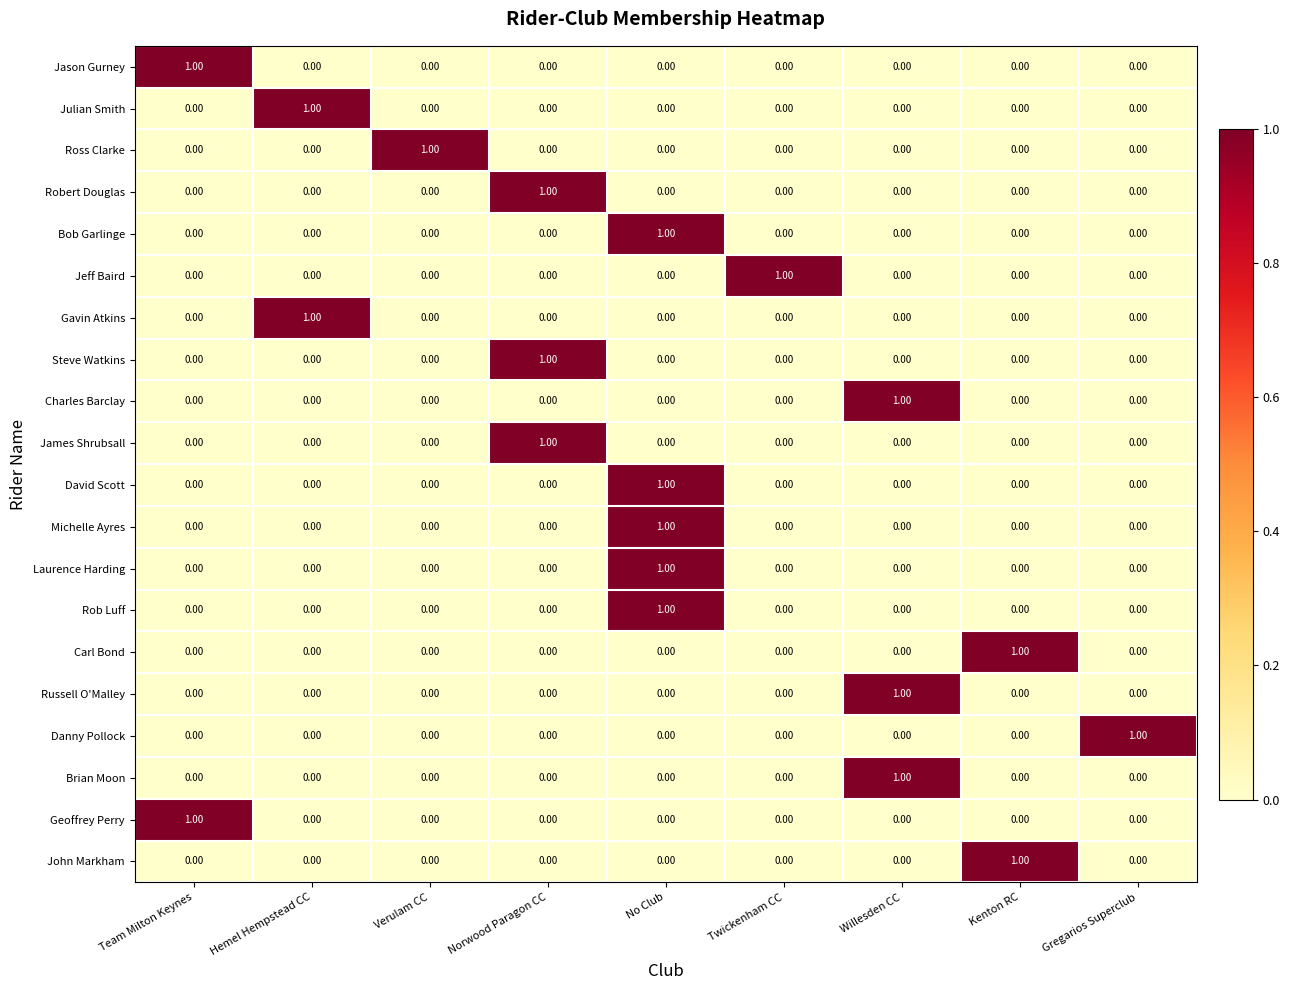

How many distinct data groups are displayed?

20